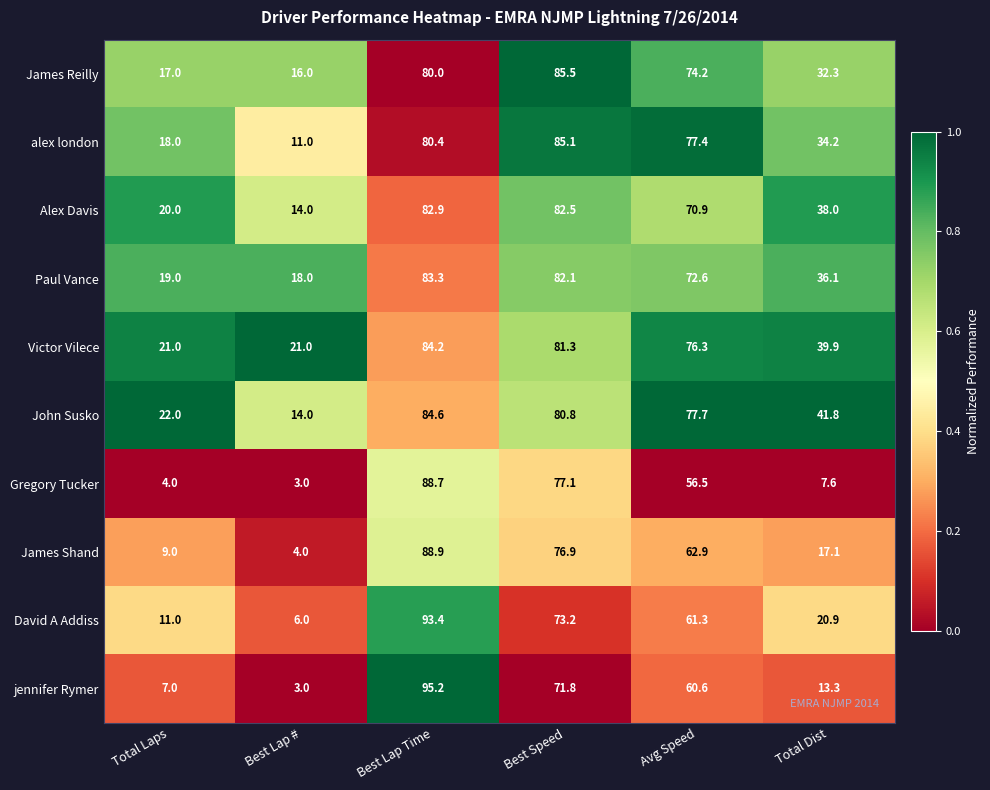

Is it true that Alex Davis equals 82.5 at Best Speed?

True